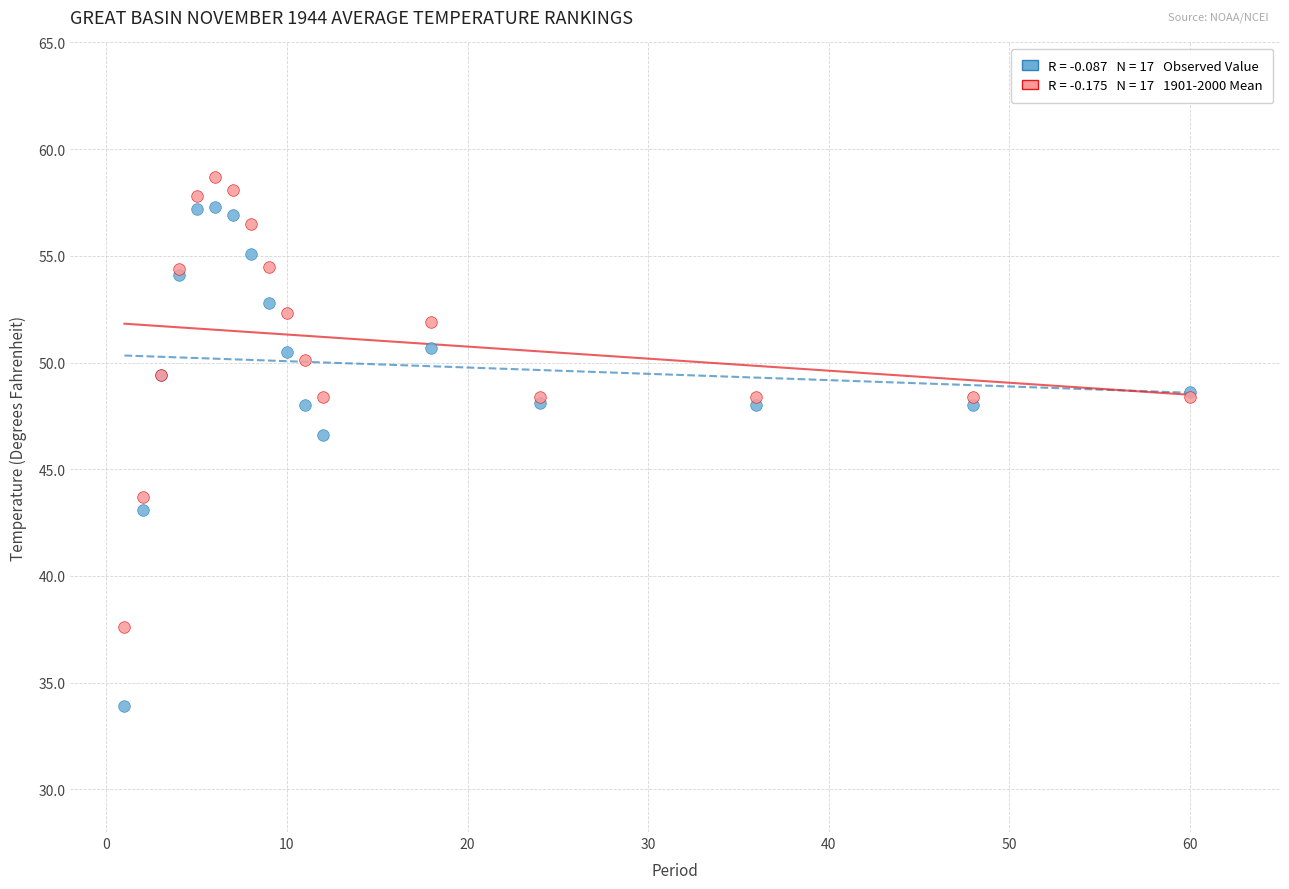

Across all series, what Y value is closest to 46?

46.6